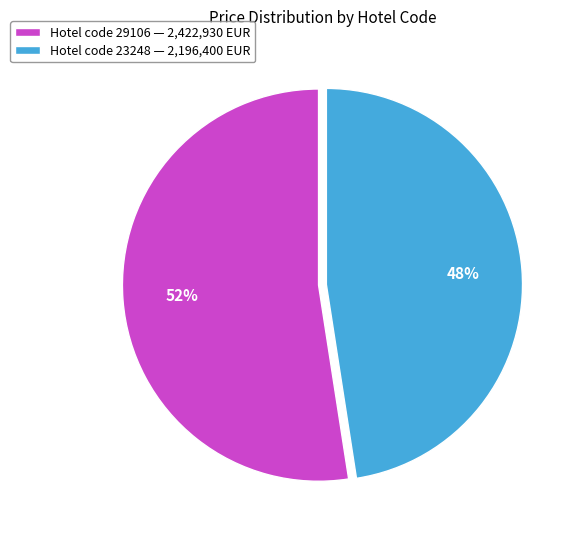

How many slices are in this pie chart?

2